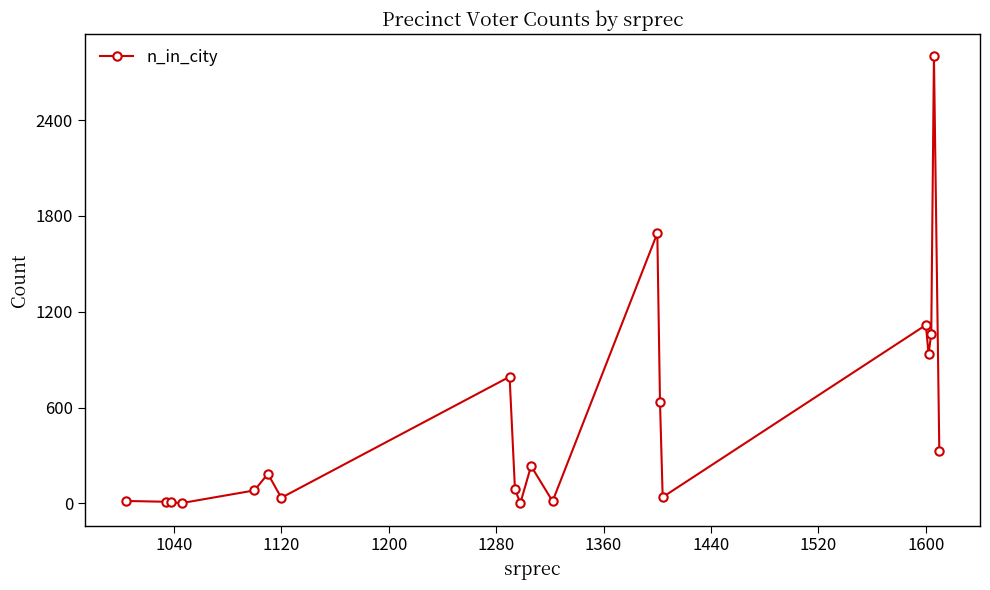

What is the difference between the second highest and second lowest values?

1690